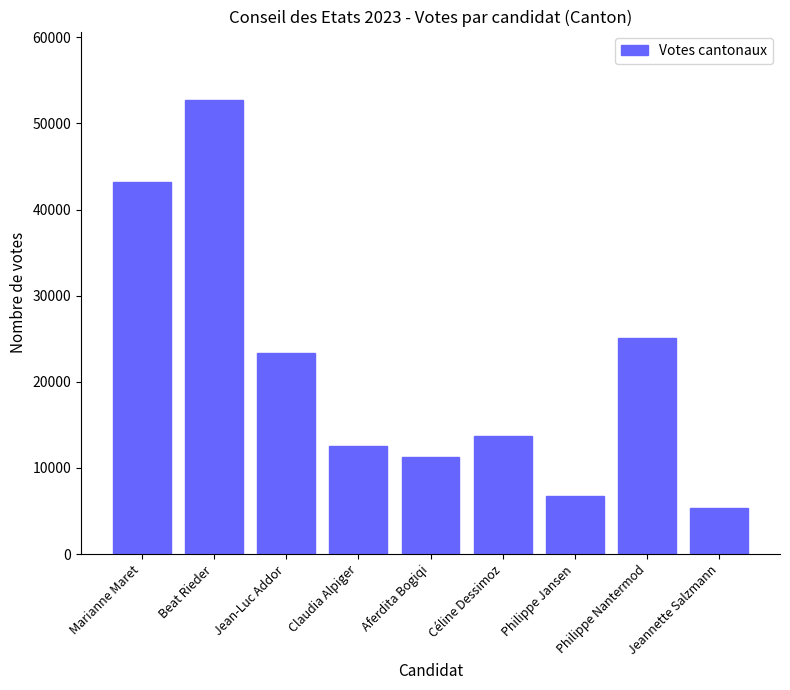

What is the value of the 9th bar from the left?

5349